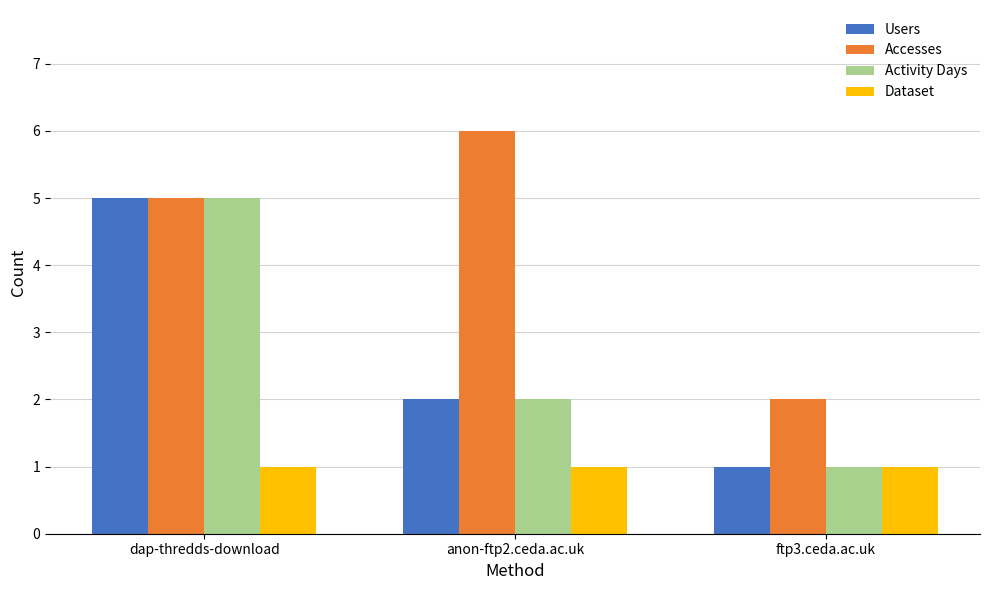

List the labels in order of Users value, largest first.

dap-thredds-download, anon-ftp2.ceda.ac.uk, ftp3.ceda.ac.uk